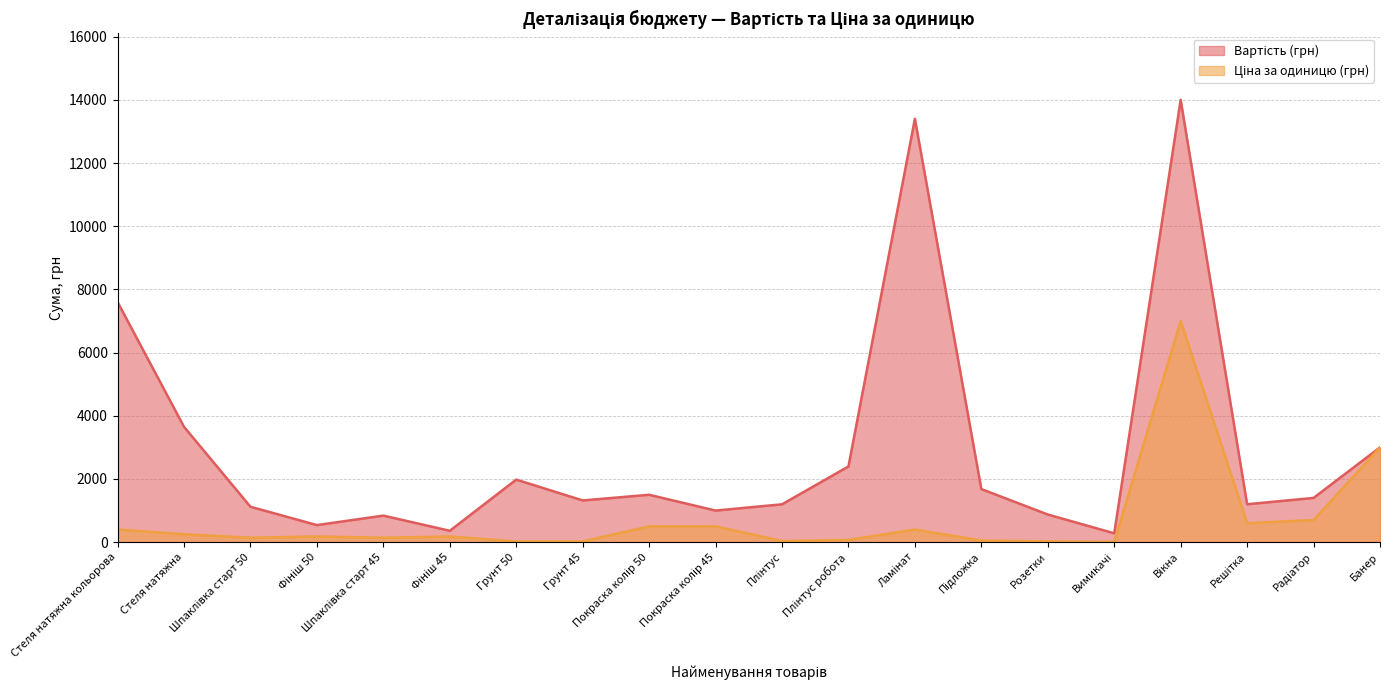

What is the label of the 6th point from the right?

Розетки